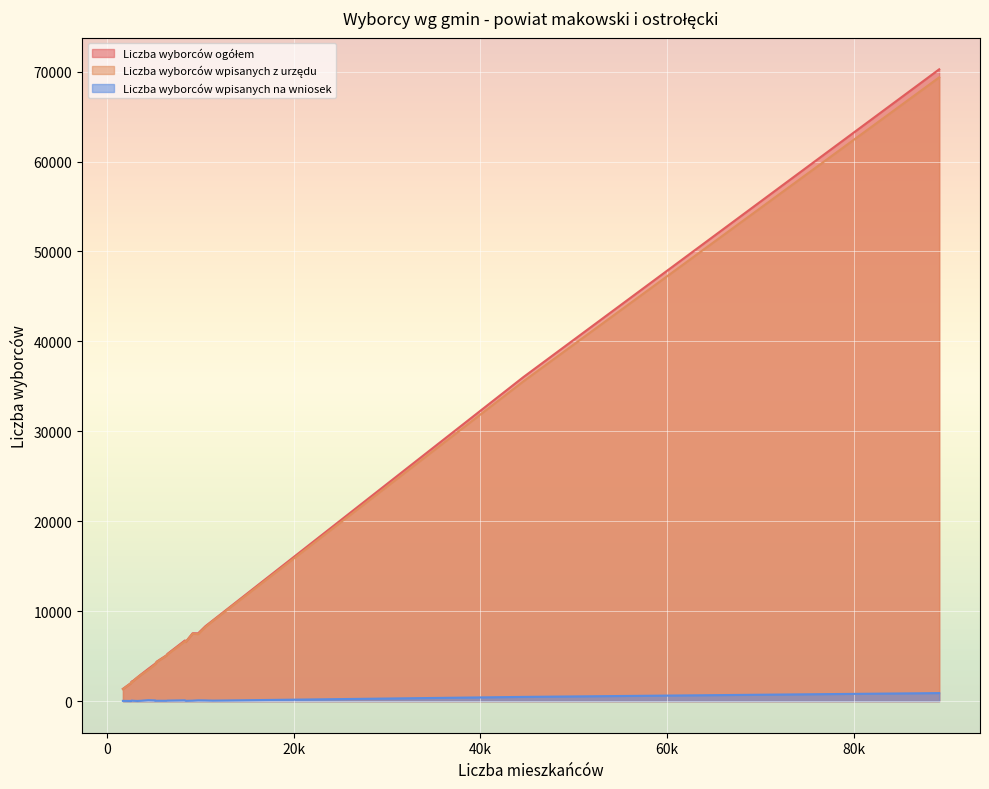

What is the difference between the highest and lowest values at gm. Płoniawy-Bramura?

4352